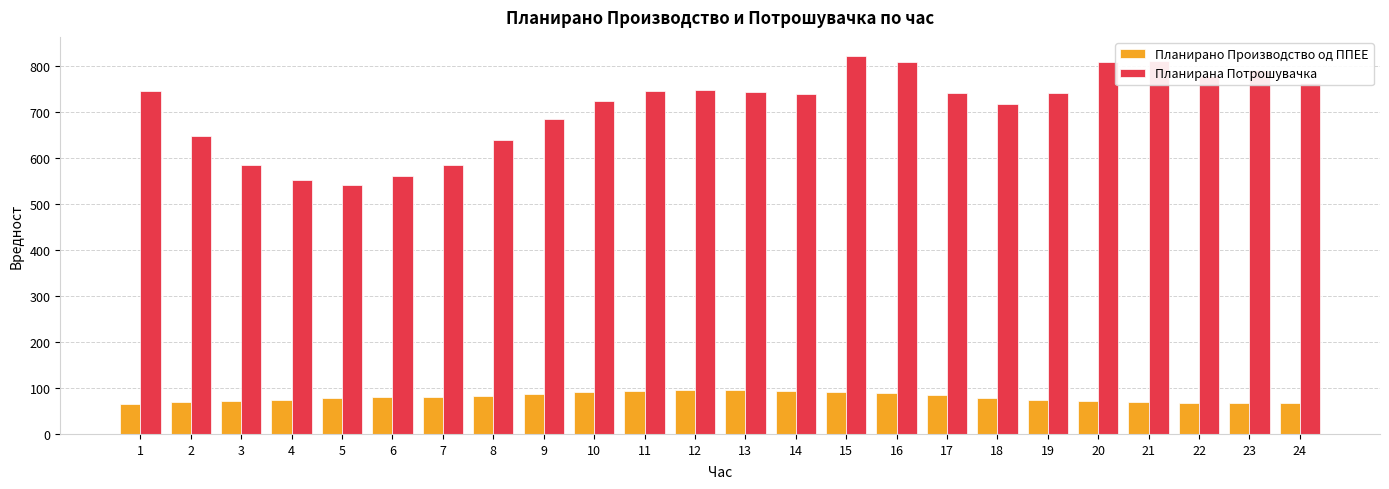

How many distinct data groups are displayed?

2